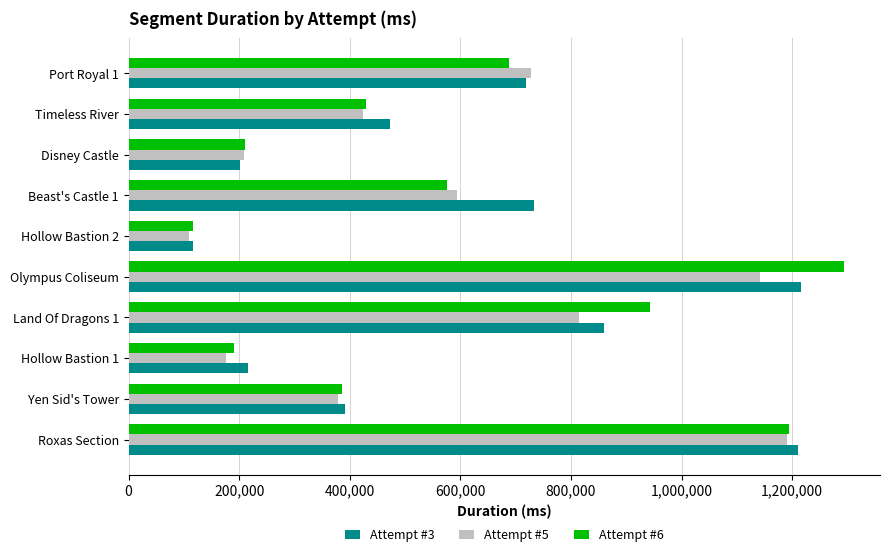

What is the average value of the Attempt #3 series?

613319